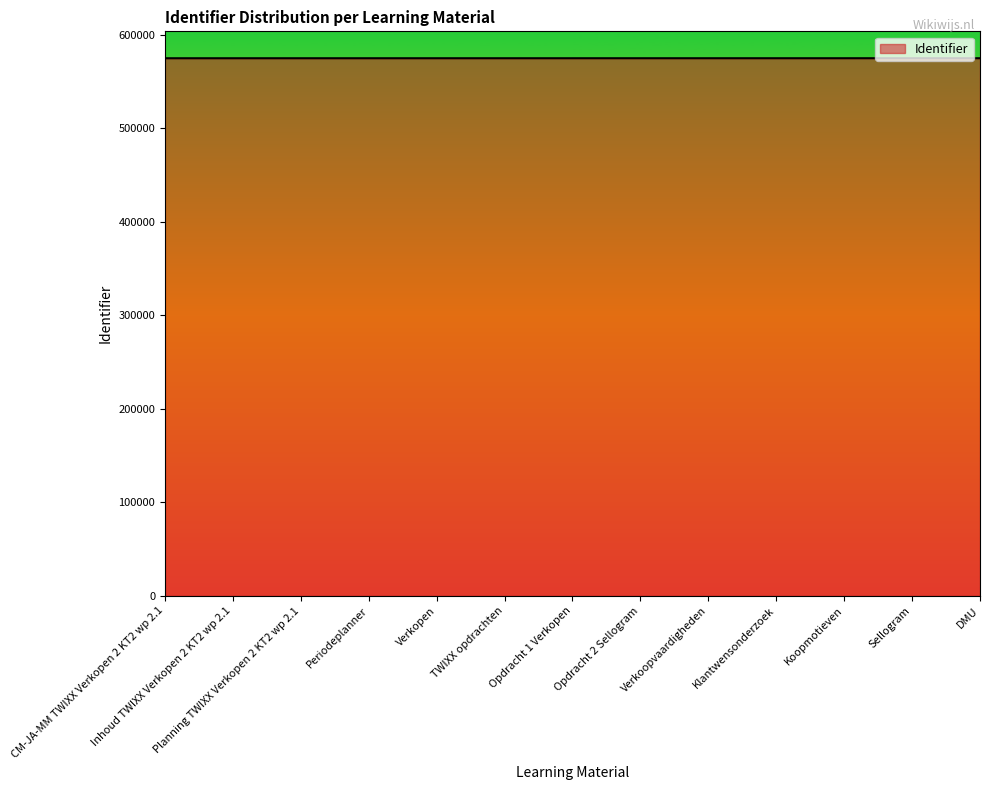

Approximately how many times larger is the value at Inhoud TWIXX Verkopen 2 KT2 wp 2.1 compared to Verkoopvaardigheden?

1.0